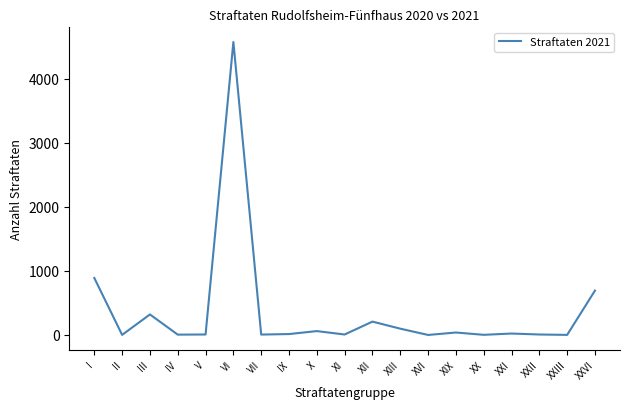

Does the chart display data point markers on the line(s)?

No